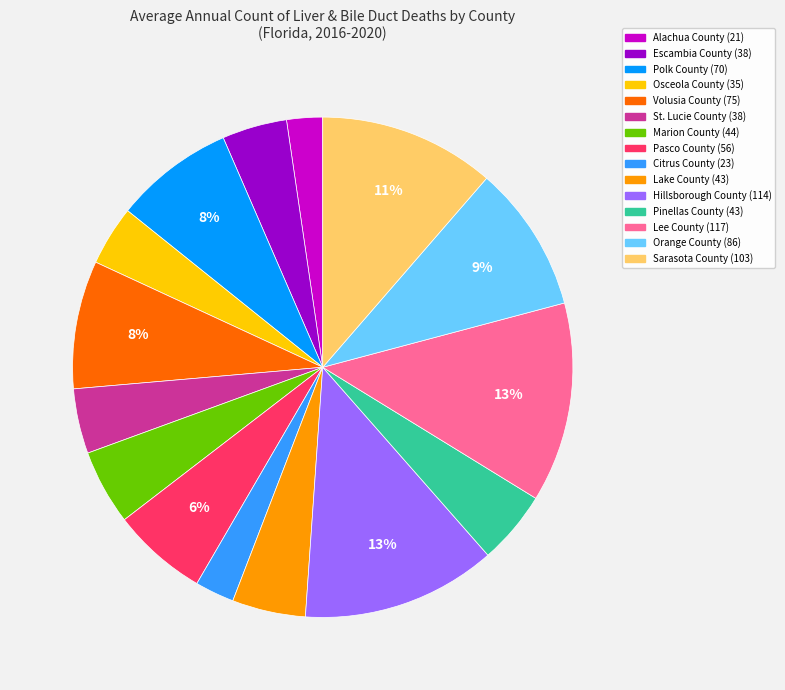

How many slices are in this pie chart?

15